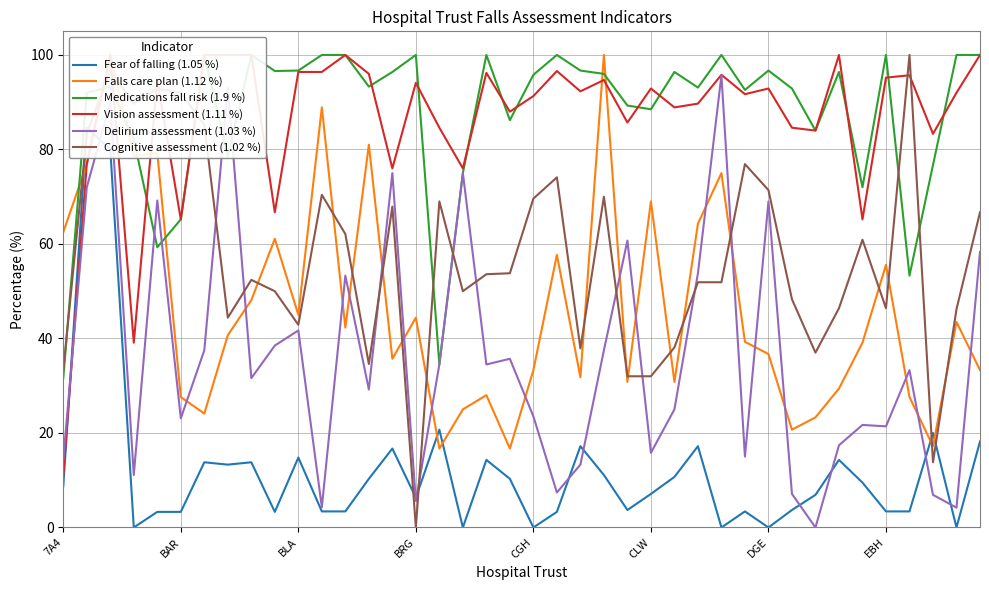

The value of Delirium assessment (1.03 %) at BLA is 41.7. True or false?

True